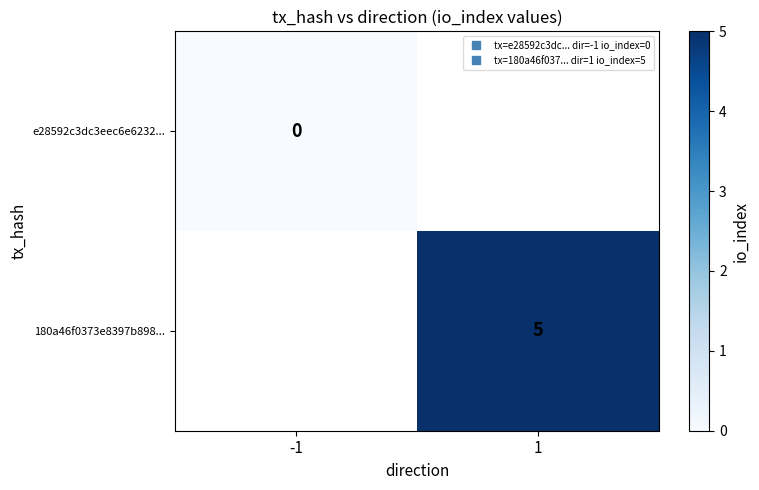

Which category has the lowest value in the 180a46f0373e8397b898... series?

-1